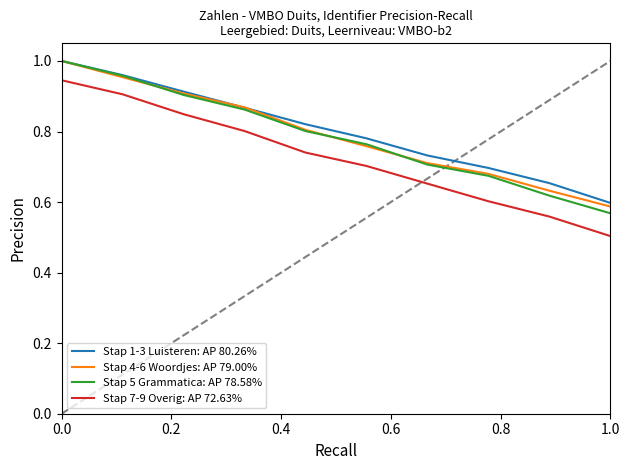

True or false: Stap 5 Grammatica: AP 78.58% and Stap 7-9 Overig: AP 72.63% cross at least once.

False